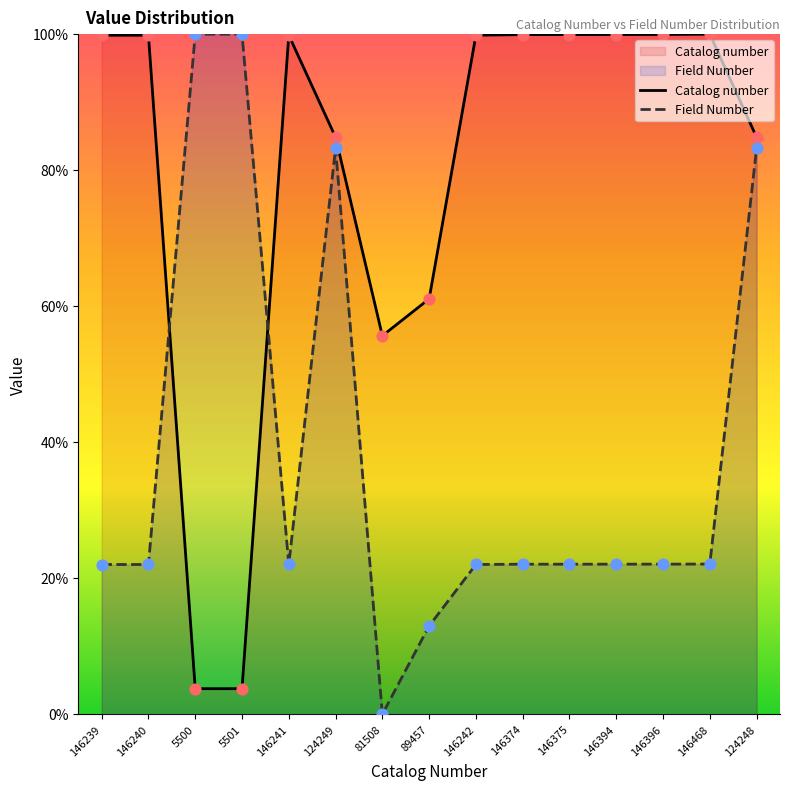

At how many categories does at least one series exceed 93?

11